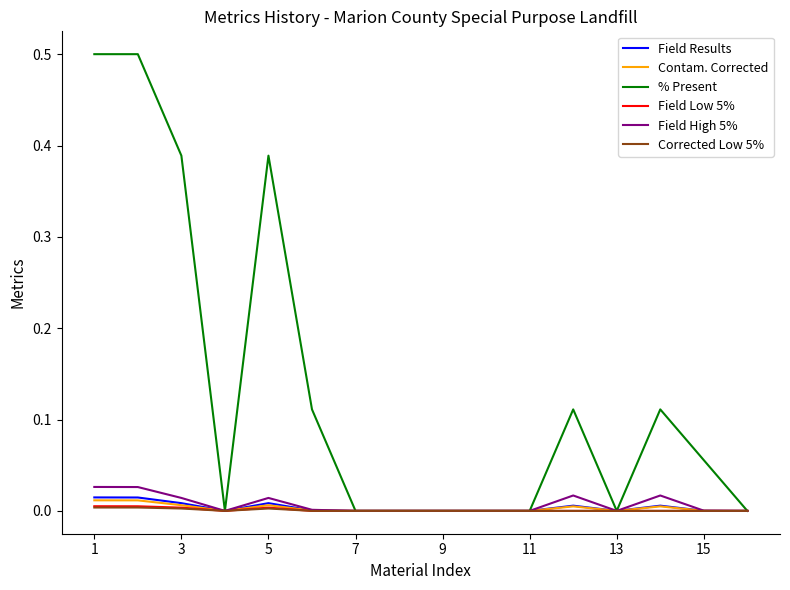

Which series has the widest spread of values?

% Present